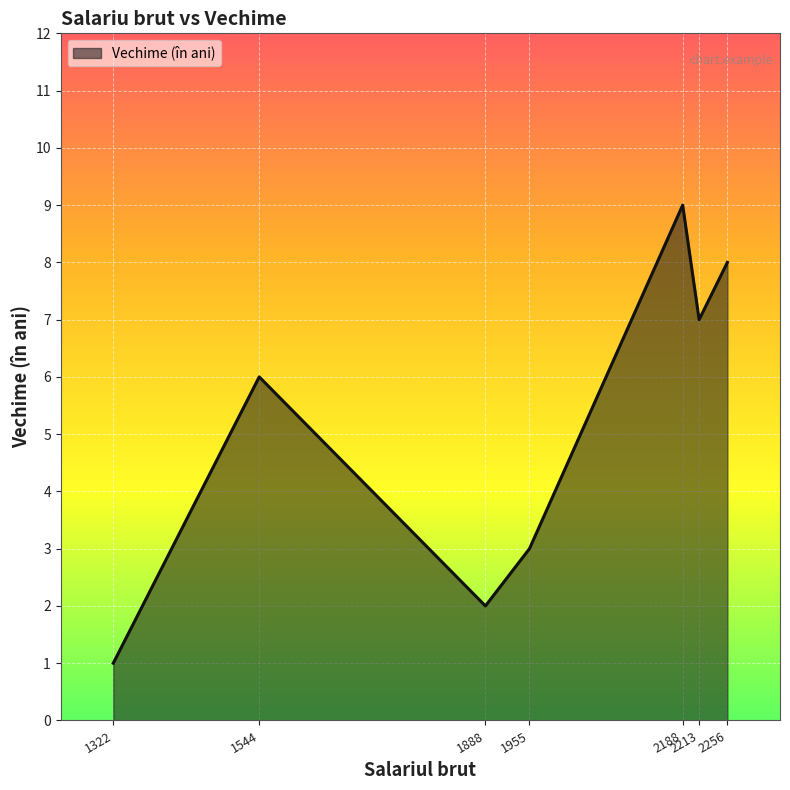

The value at 1322 is 2. True or false?

False